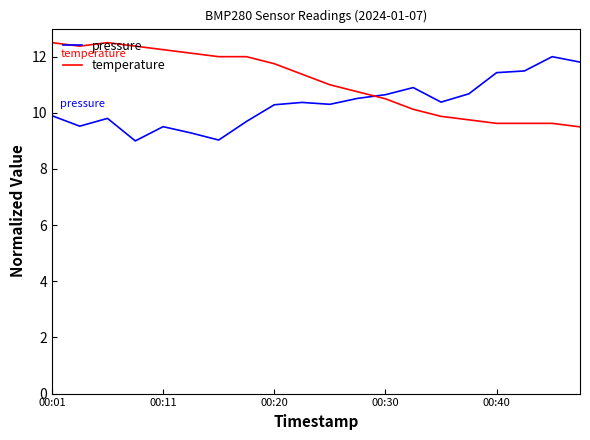

Rank the series by their average value, from highest to lowest.

temperature, pressure